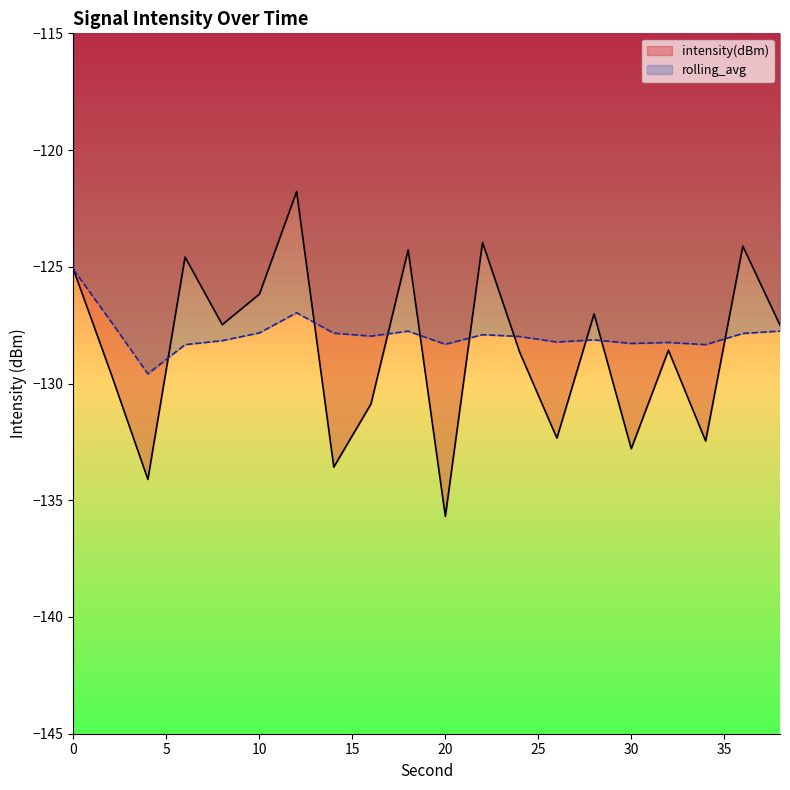

After their last crossing, which series has the higher values: rolling_avg or intensity(dBm)?

intensity(dBm)